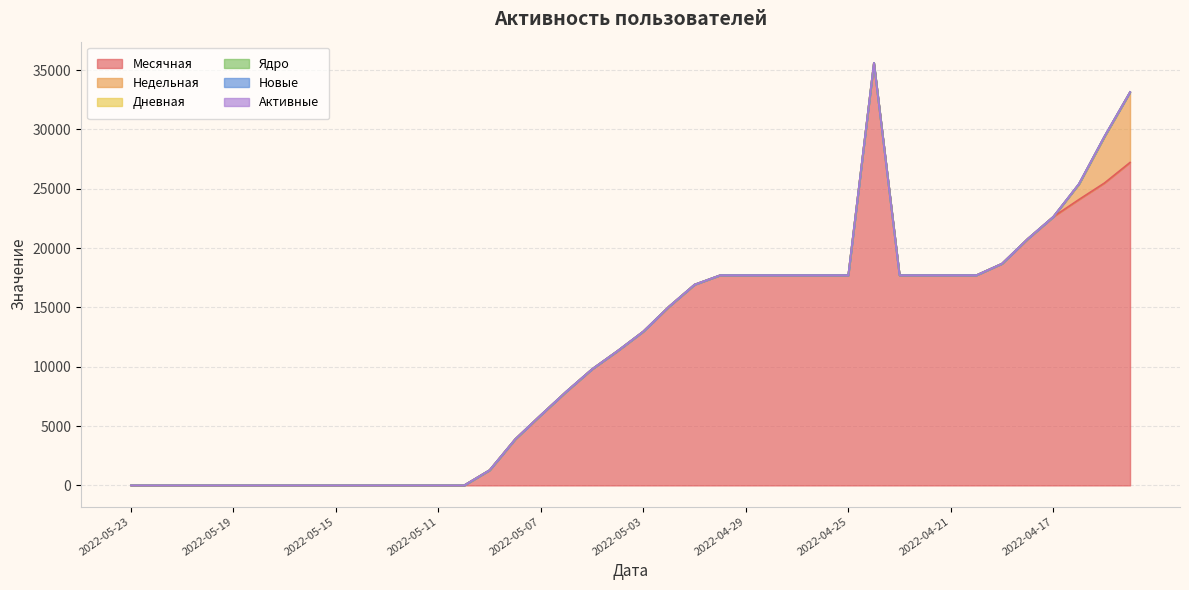

What is the difference between the Месячная values at 2022-04-29 and 2022-05-20?

17714